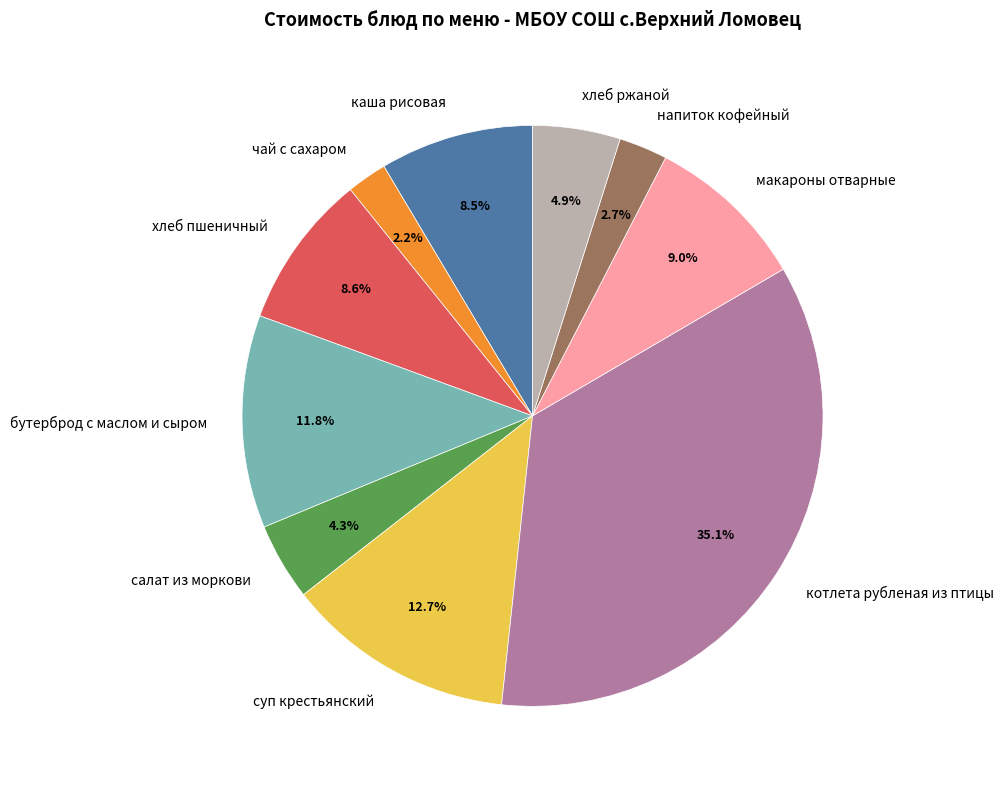

To the nearest percent, what portion does макароны отварные represent?

9%